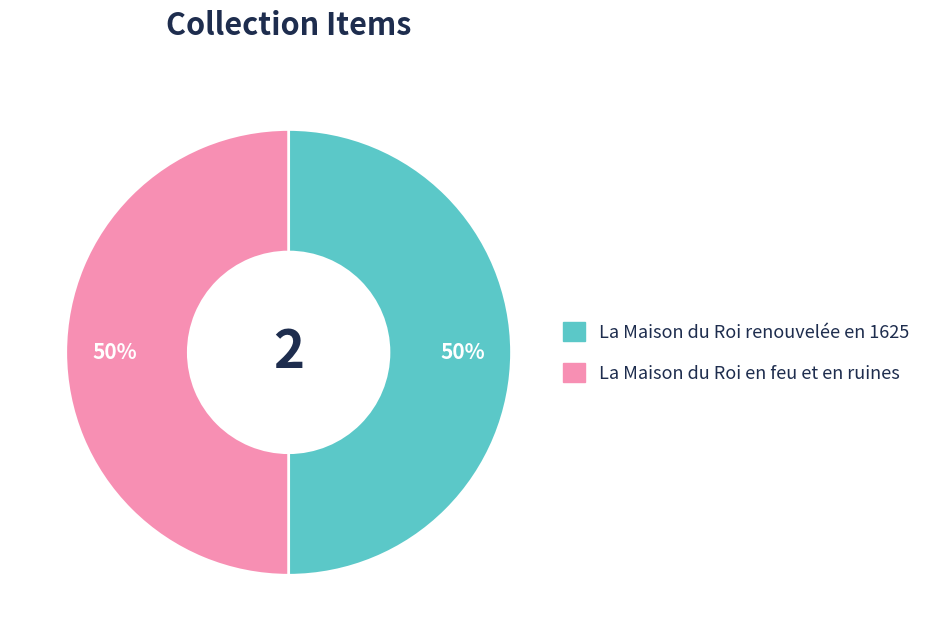

How many slices are in this pie chart?

2